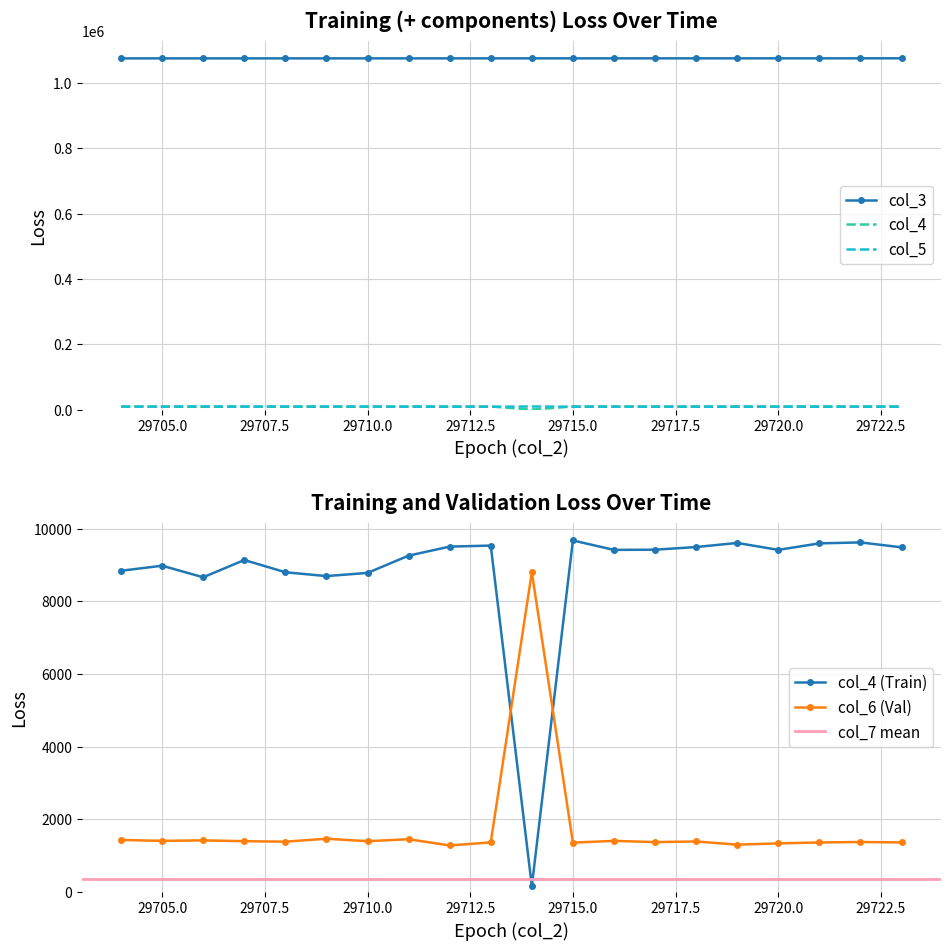

How many lines are shown in the chart?

5